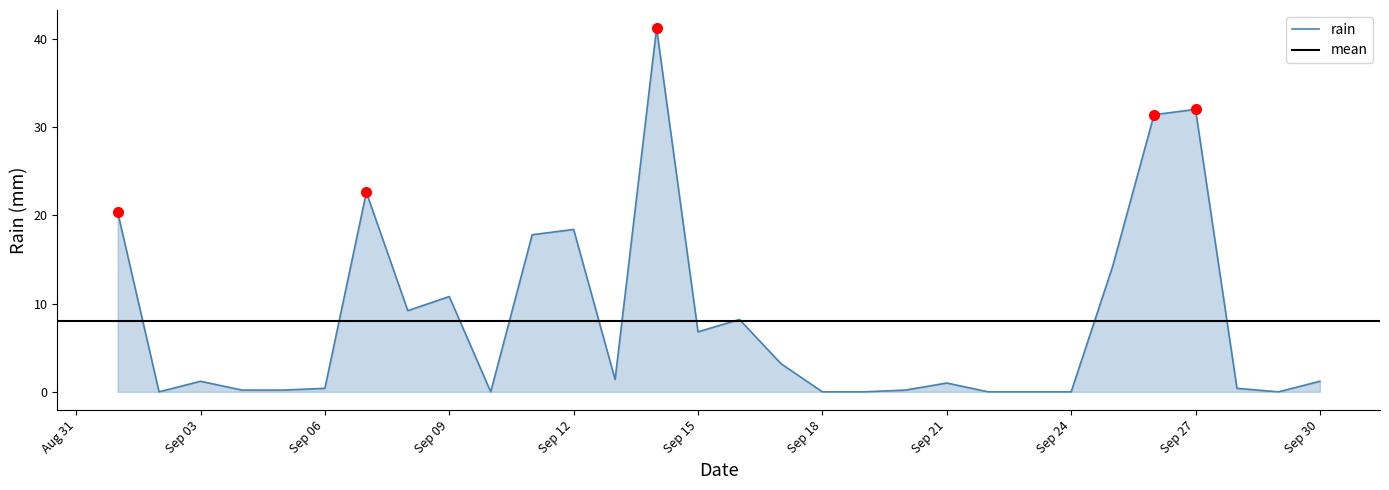

Rank the categories by value from lowest to highest.

2013-09-02, 2013-09-10, 2013-09-18, 2013-09-19, 2013-09-22, 2013-09-23, 2013-09-24, 2013-09-29, 2013-09-04, 2013-09-05, 2013-09-20, 2013-09-06, 2013-09-28, 2013-09-21, 2013-09-03, 2013-09-30, 2013-09-13, 2013-09-17, 2013-09-15, 2013-09-16, 2013-09-08, 2013-09-09, 2013-09-25, 2013-09-11, 2013-09-12, 2013-09-01, 2013-09-07, 2013-09-26, 2013-09-27, 2013-09-14